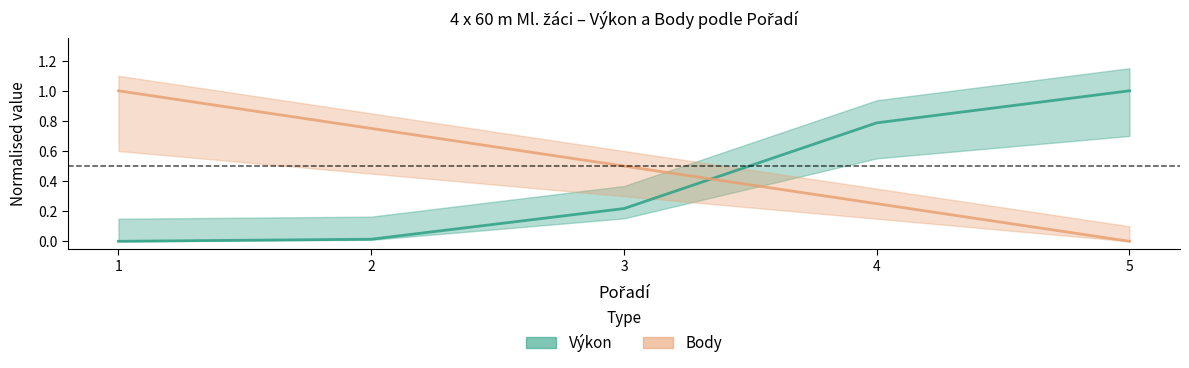

Which series has the largest total across all categories?

Body